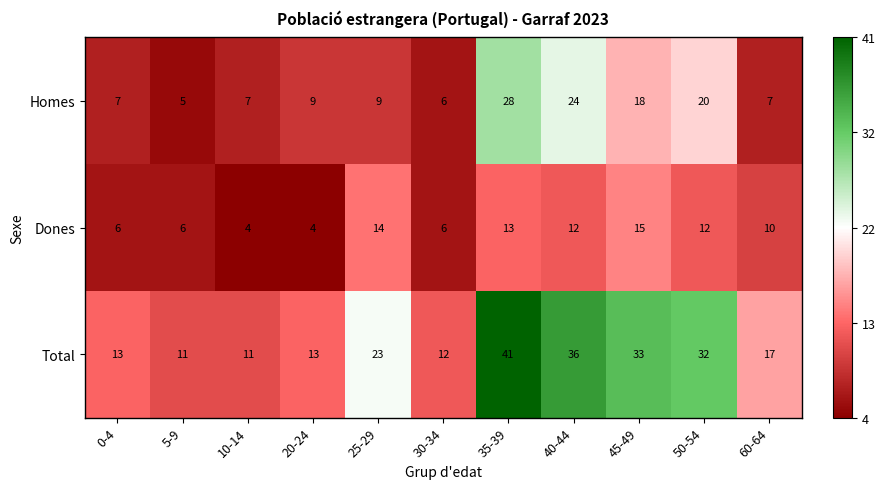

Rank the series by their maximum value, from lowest to highest.

Dones, Homes, Total